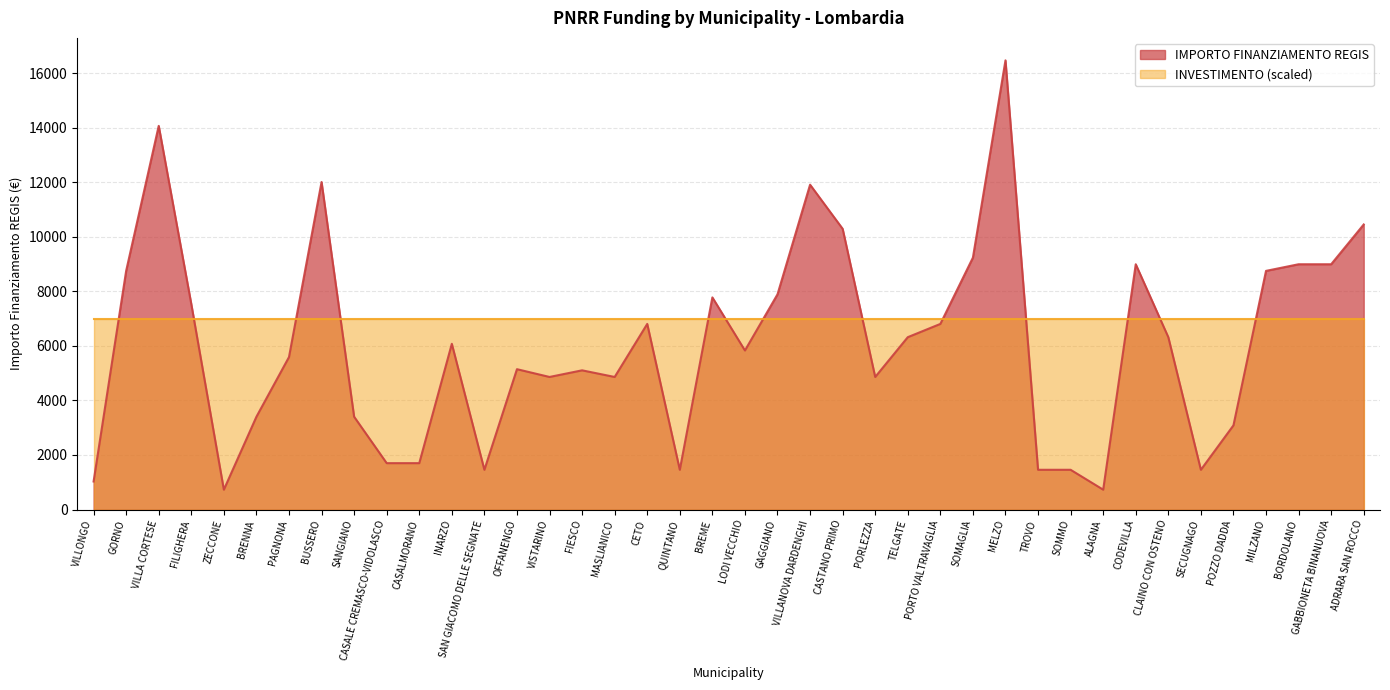

What is the label of the 16th point from the right?

PORLEZZA